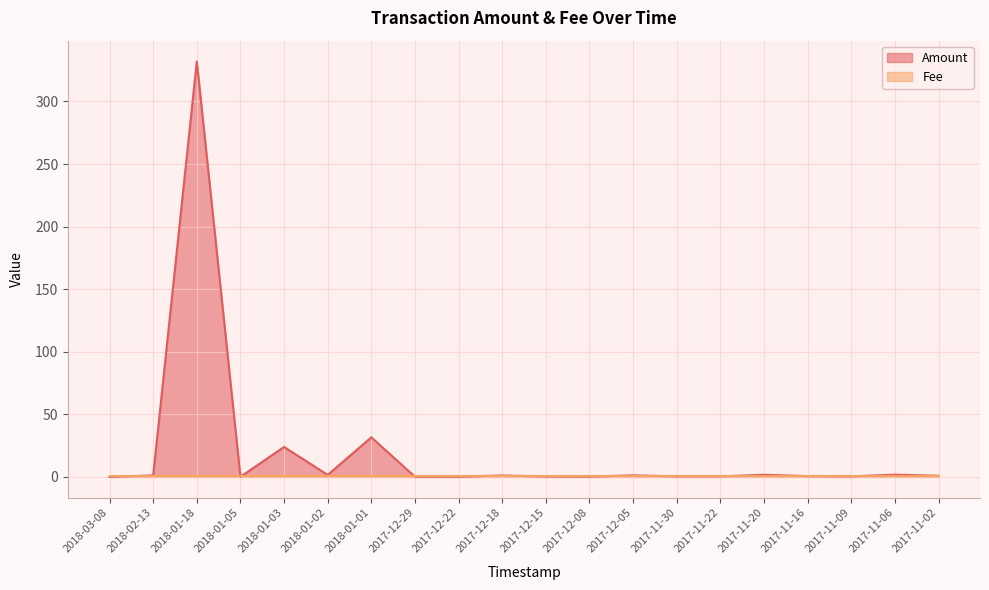

Reading left to right, extract all data points from this chart.

2018-03-08=0.0	2018-02-13=1.1	2018-01-18=332.0	2018-01-05=0.0	2018-01-03=23.9	2018-01-02=1.5	2018-01-01=31.6	2017-12-29=0.1	2017-12-22=0.1	2017-12-18=1.1	2017-12-15=0.3	2017-12-08=0.2	2017-12-05=1.2	2017-11-30=0.4	2017-11-22=0.4	2017-11-20=1.6	2017-11-16=0.6	2017-11-09=0.4	2017-11-06=1.7	2017-11-02=0.8